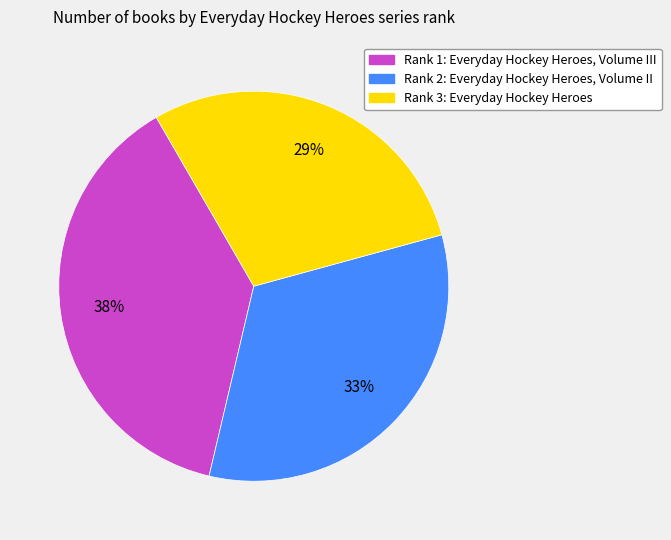

To the nearest percent, what is the difference between the largest and smallest slice percentages?

9%